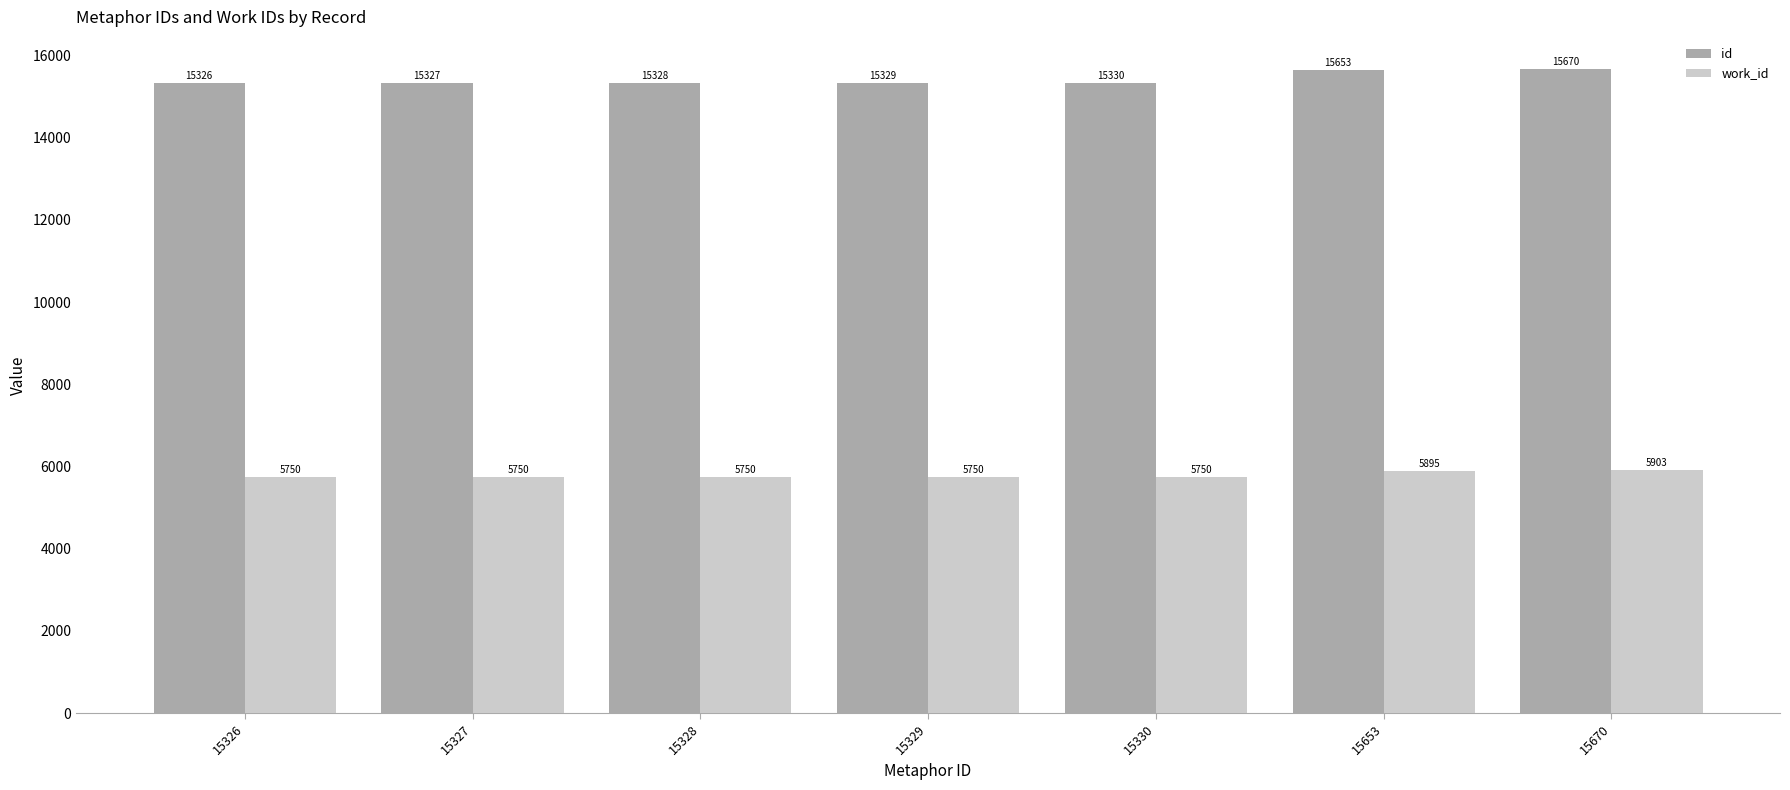

Reading left to right, transcribe all the data shown in this chart.

id: 15326	15327	15328	15329	15330	15653	15670
work_id: 5750	5750	5750	5750	5750	5895	5903